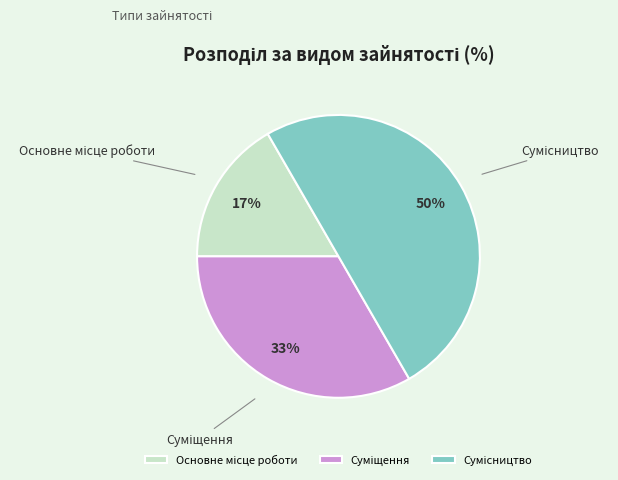

To the nearest percent, what is the average slice percentage?

33%